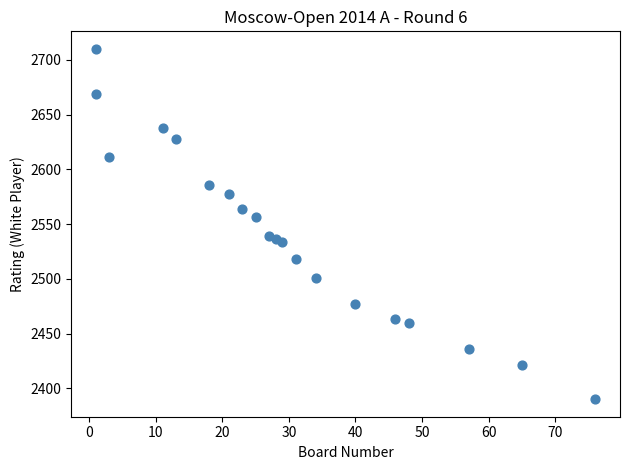

What Y value in the scatter plot is closest to 2550?

2556